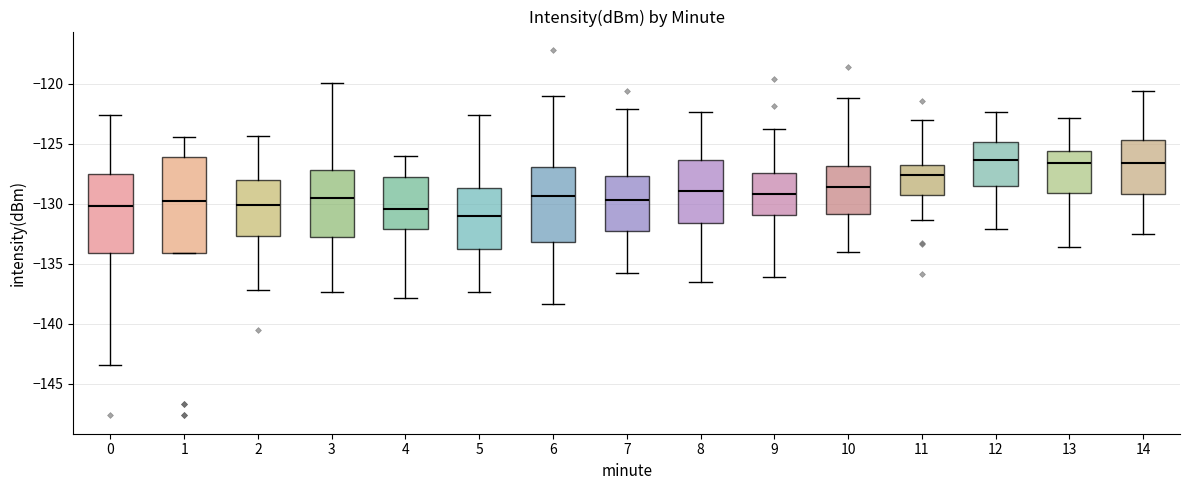

Which box is the tallest, from its lower edge to its upper edge?

1